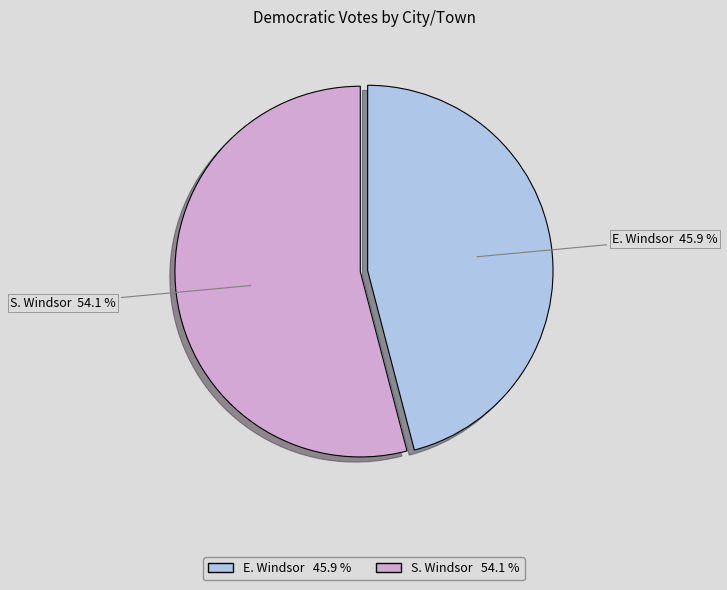

Rank the categories by value from lowest to highest.

E. Windsor, S. Windsor